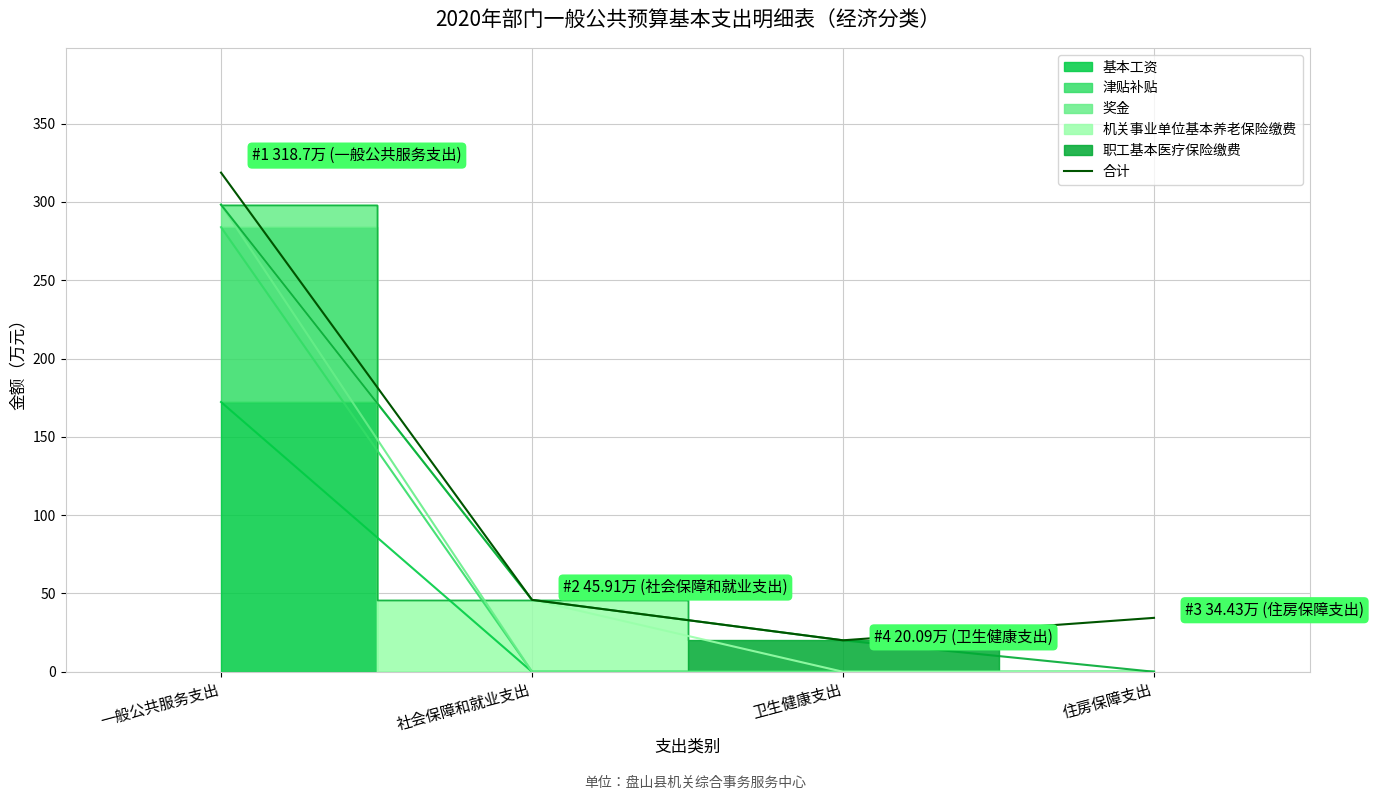

Rank the categories by value from lowest to highest.

卫生健康支出, 住房保障支出, 社会保障和就业支出, 一般公共服务支出